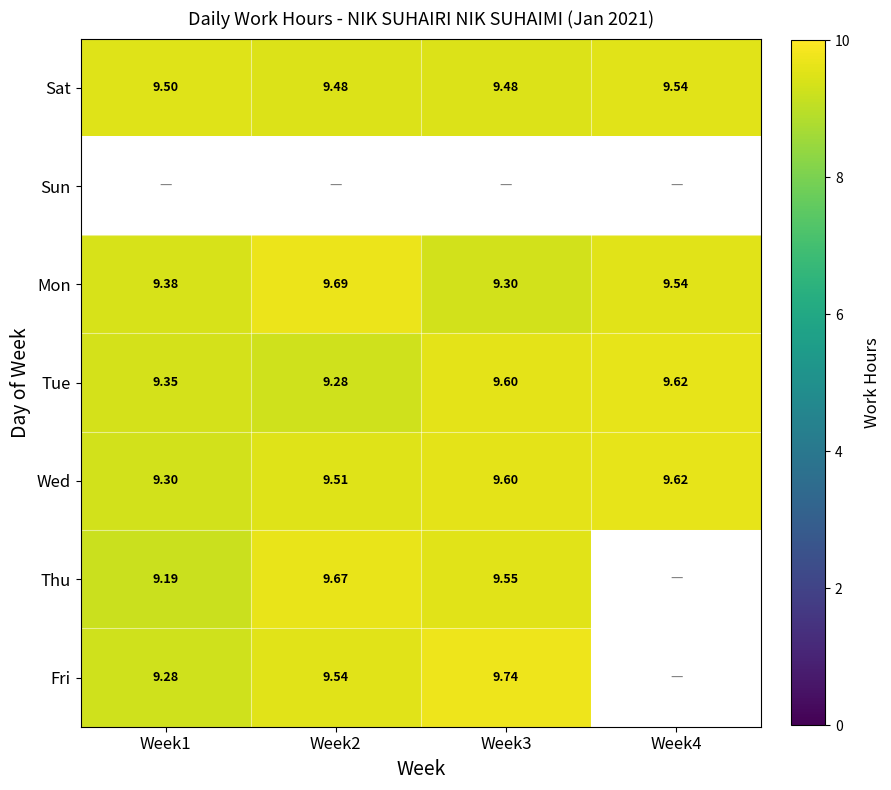

Count the Mon values in the range 9 to 10.

4